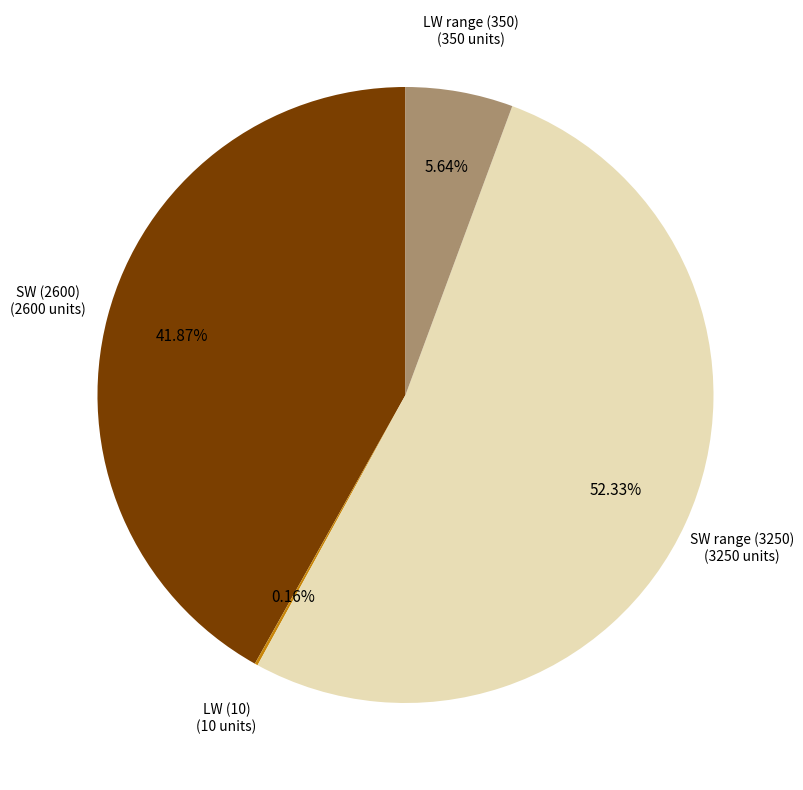

To the nearest percent, what is the average slice percentage?

25%